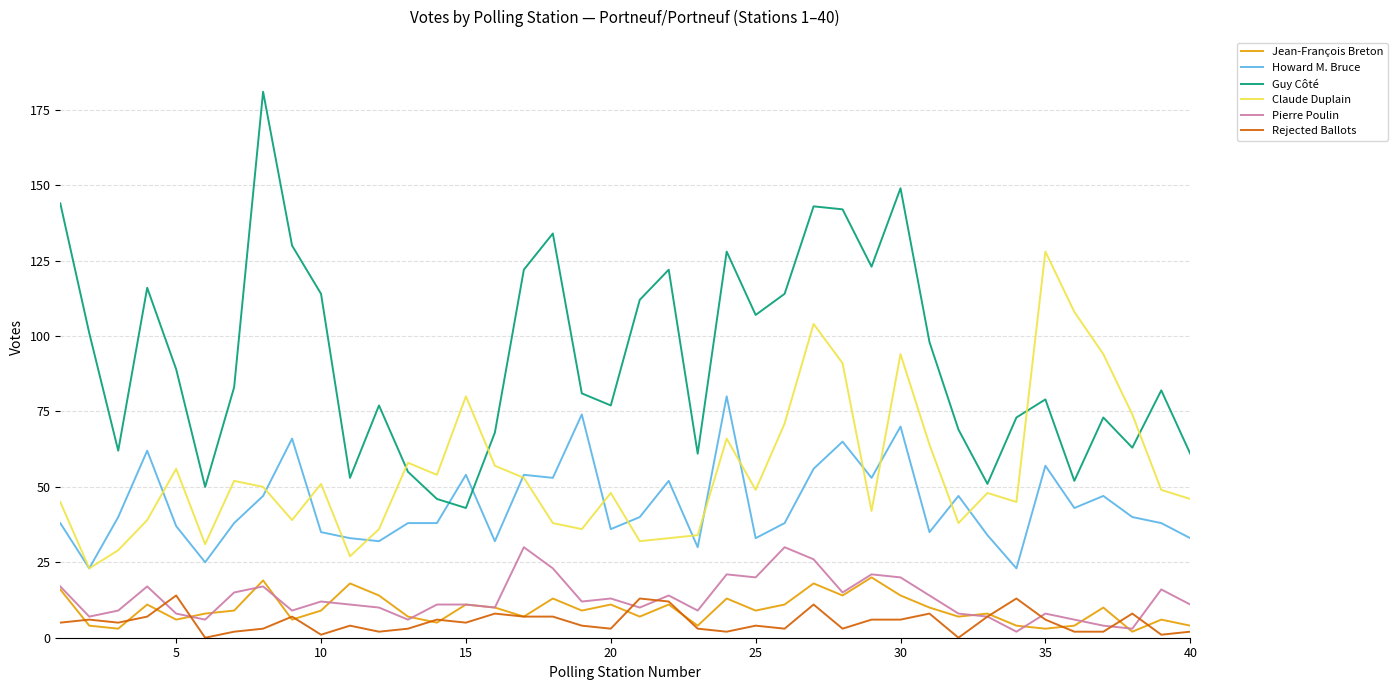

Which series has the largest total across all categories?

Guy Côté